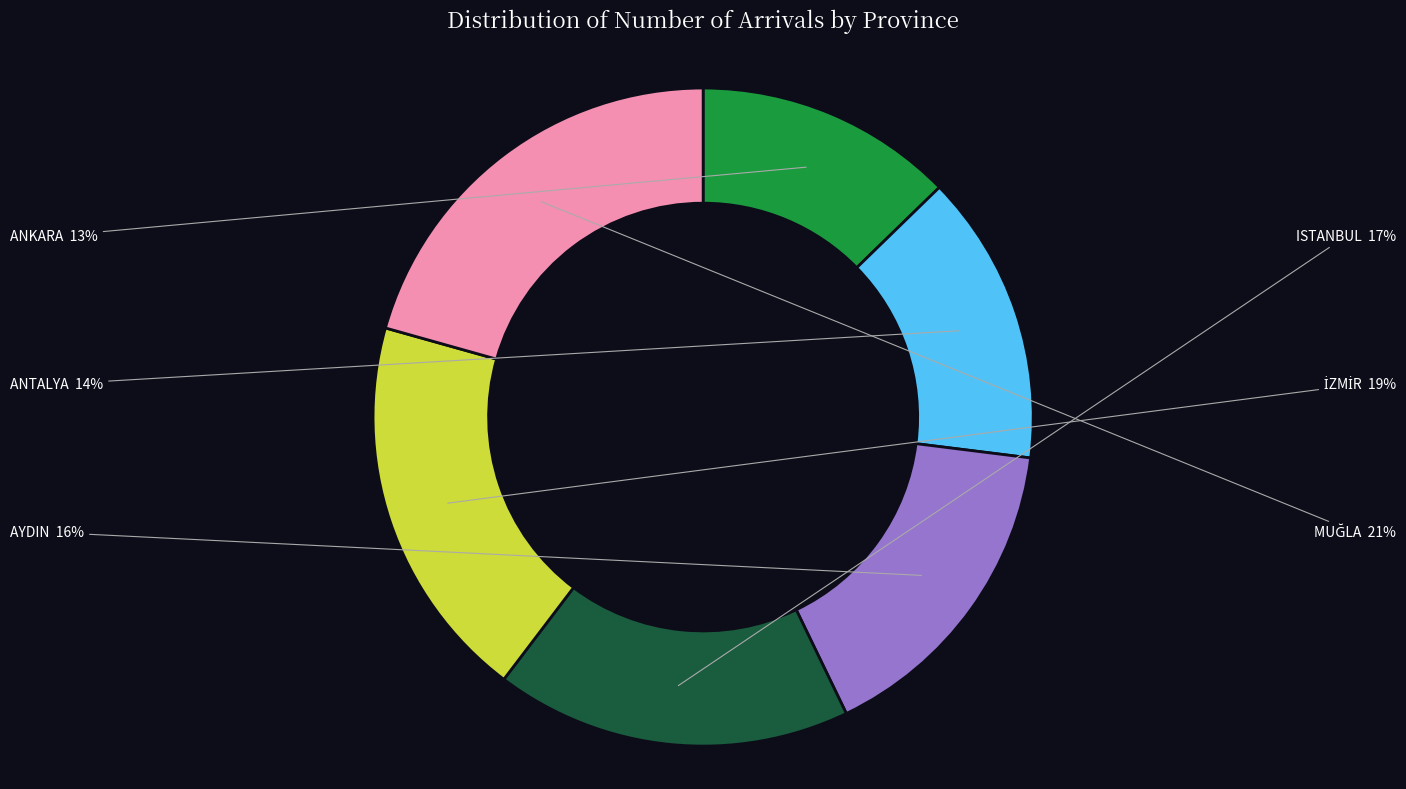

To the nearest percent, what percentage of the pie is AYDIN?

16%